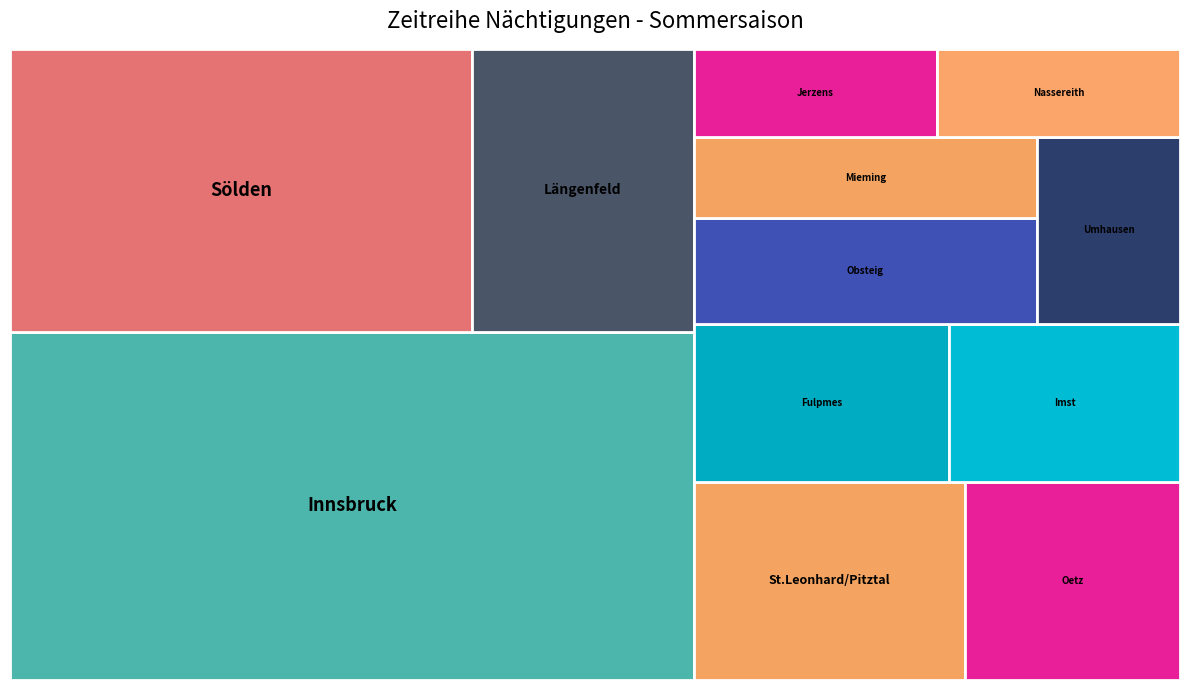

Reading left to right, transcribe all the data shown in this chart.

730456	401066	192890	164836	130882	112164	110892	124061	81730	85477	65840	66103